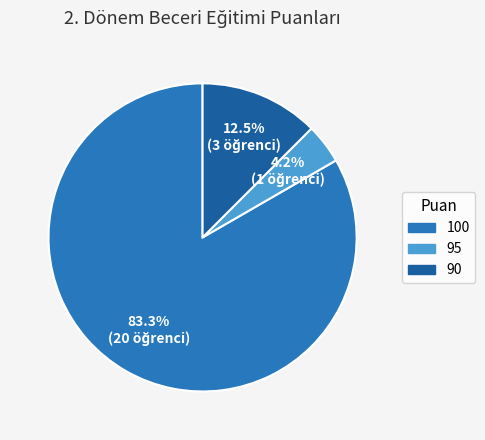

What percentage do 90 and 95 together represent?

16.7%